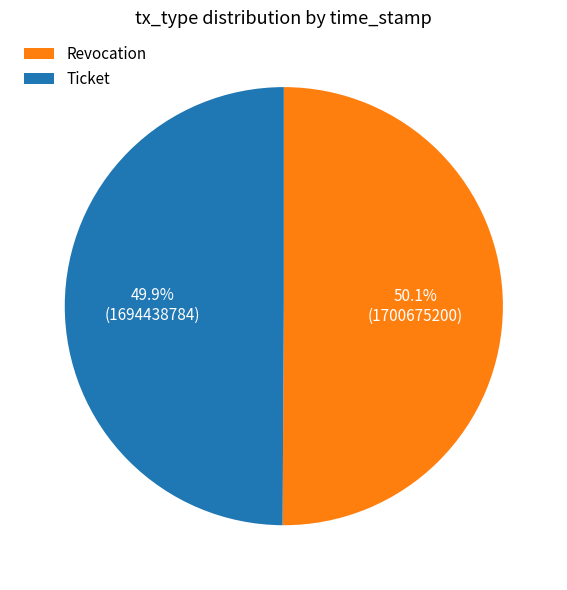

To the nearest percent, what portion does Ticket represent?

50%